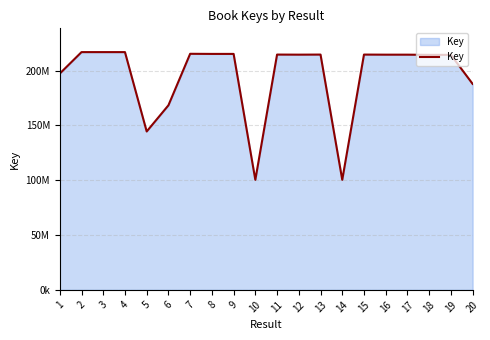

Between 3 and 2, which is larger?

3